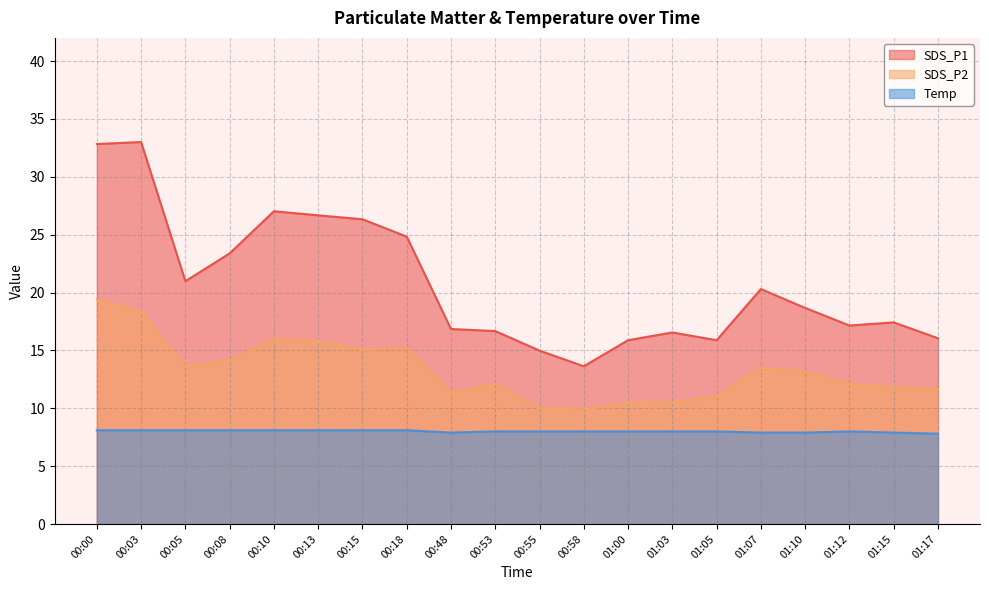

True or false: Temp has a value of 8.1 at 00:00.

True